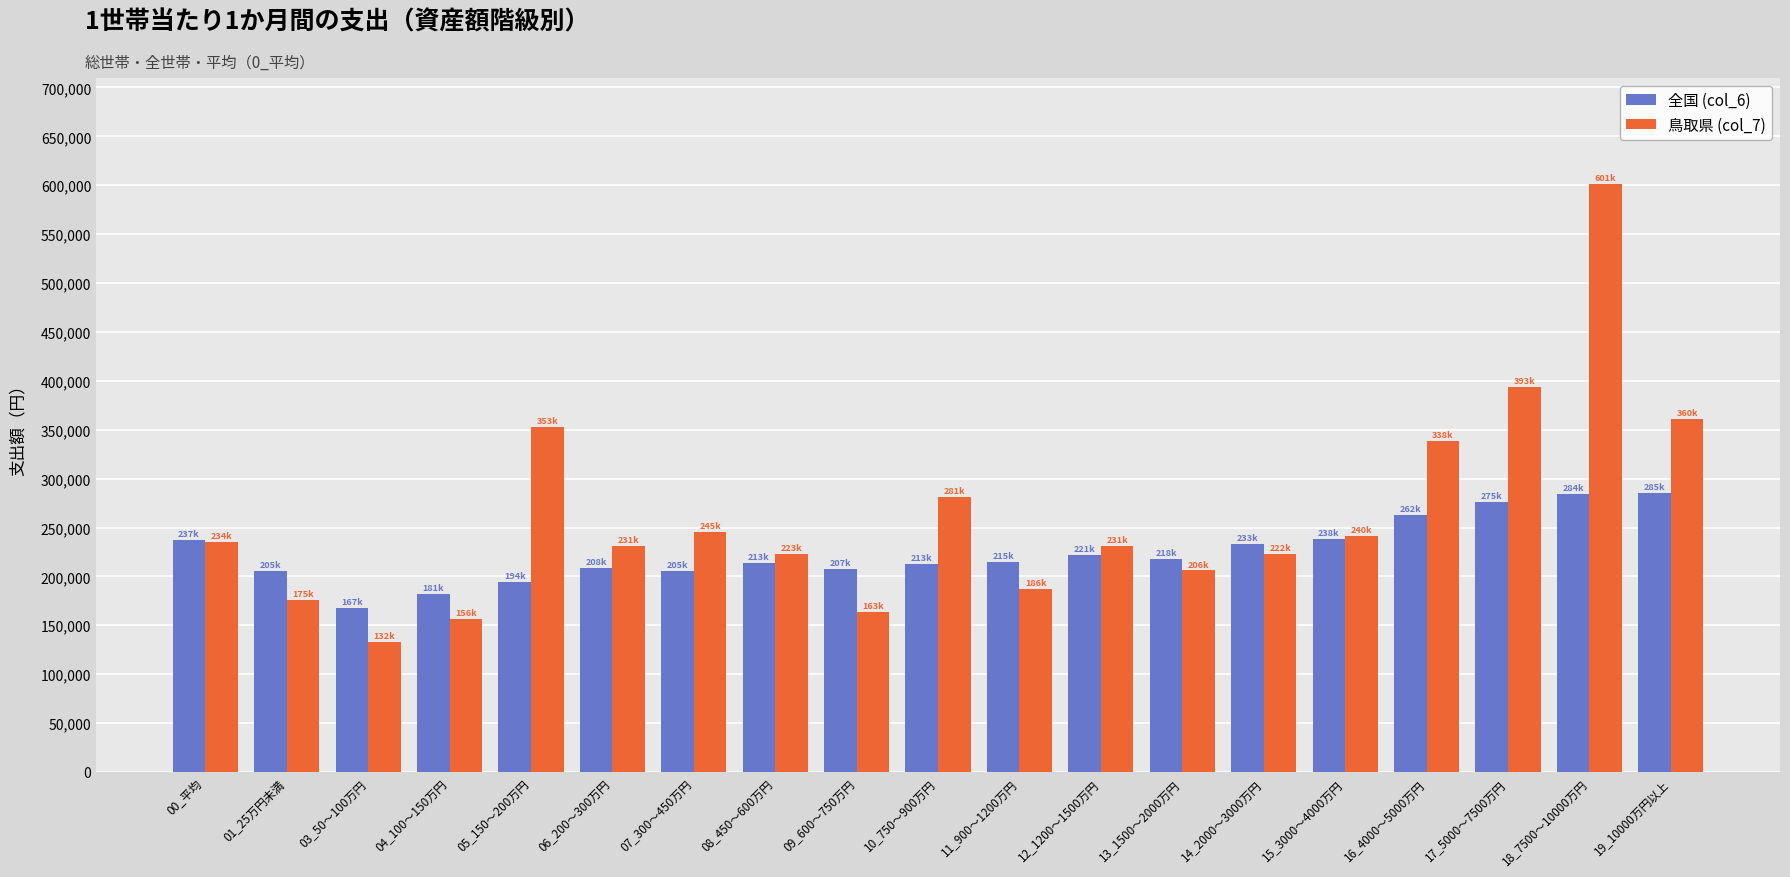

Which series has the largest total across all categories?

鳥取県 (col_7)